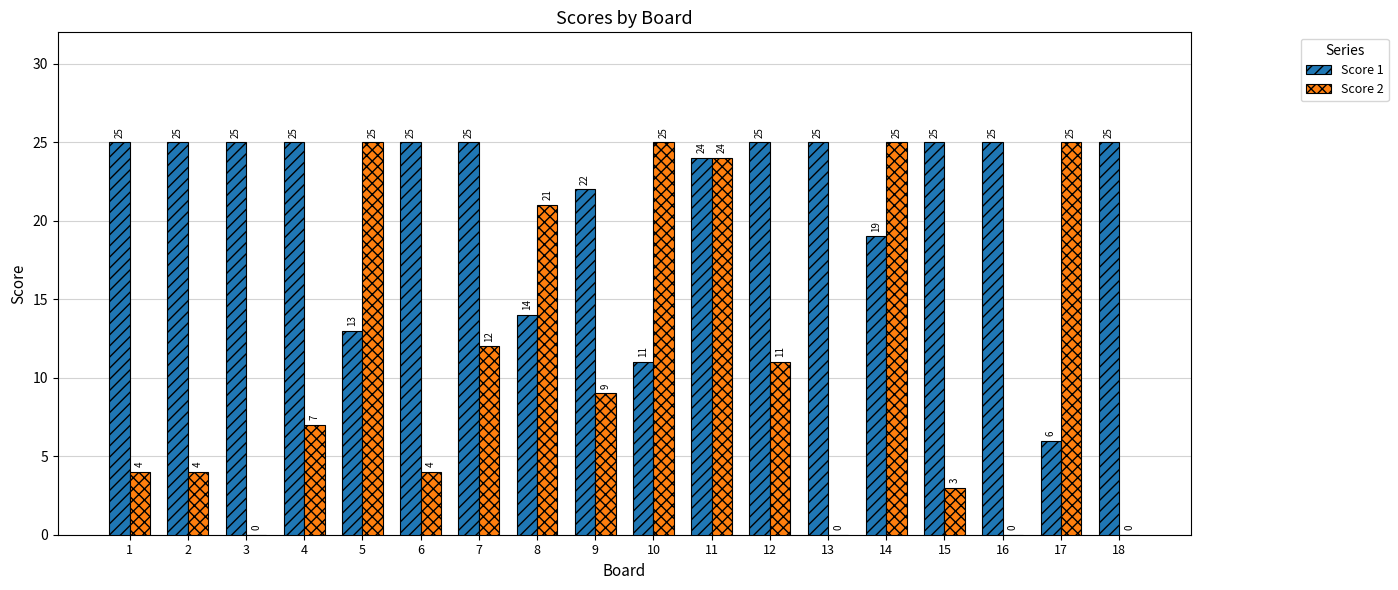

Count the number of data series in this chart.

2